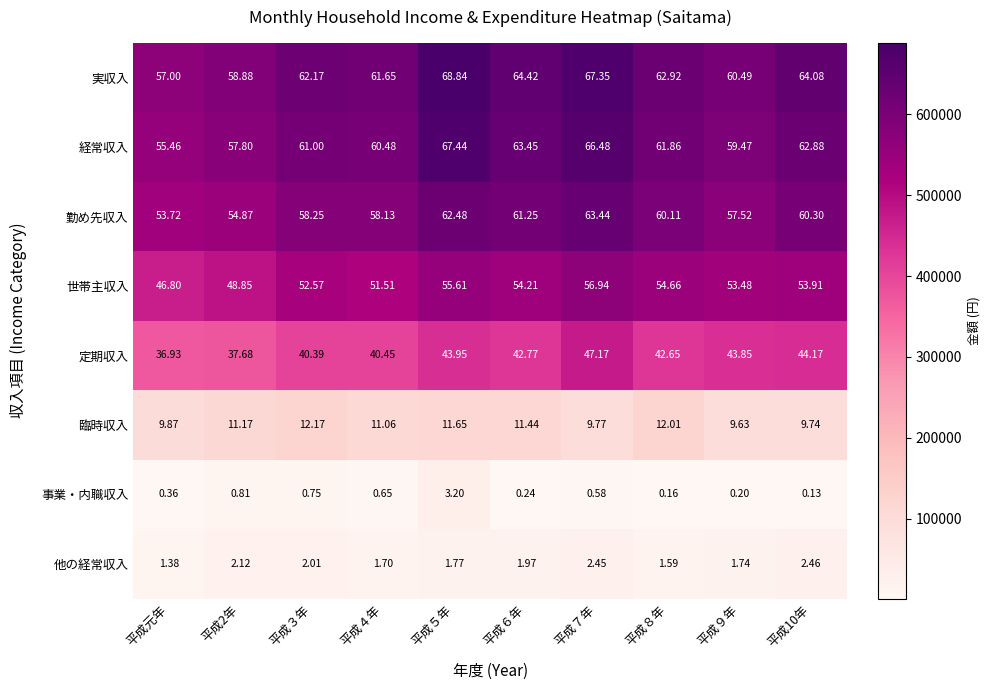

What is the total value across all series at 平成５年?

314.9